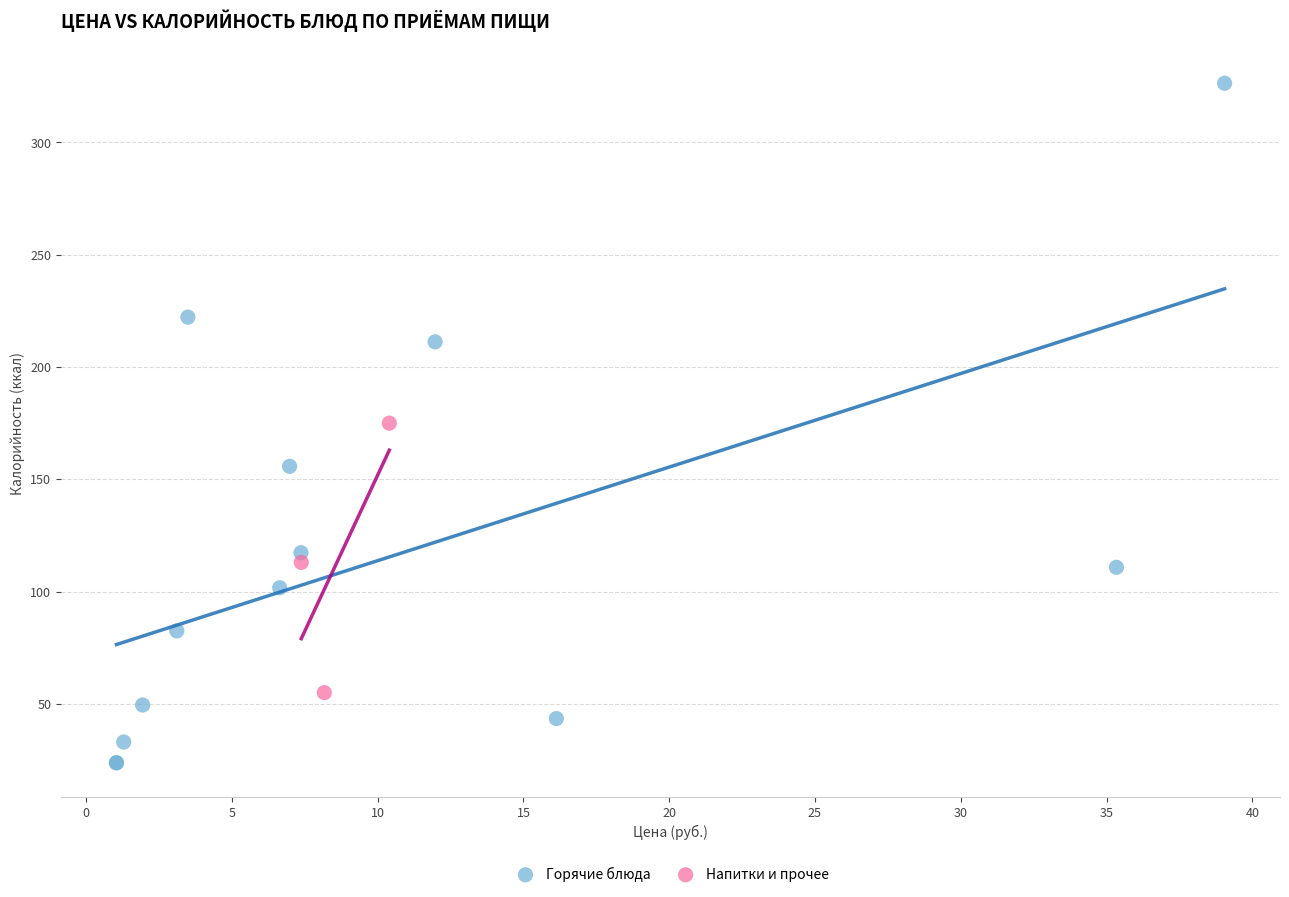

Which series has the widest spread of Y values?

Горячие блюда